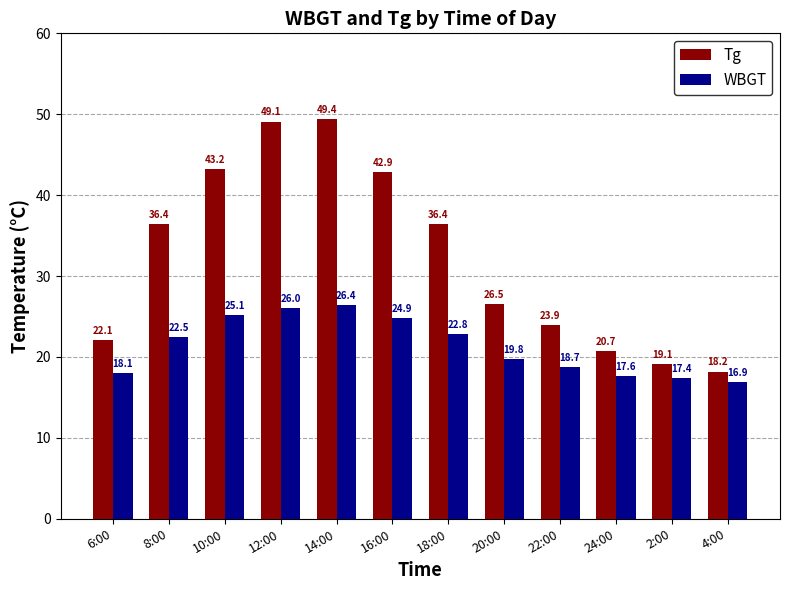

How many distinct data groups are displayed?

2